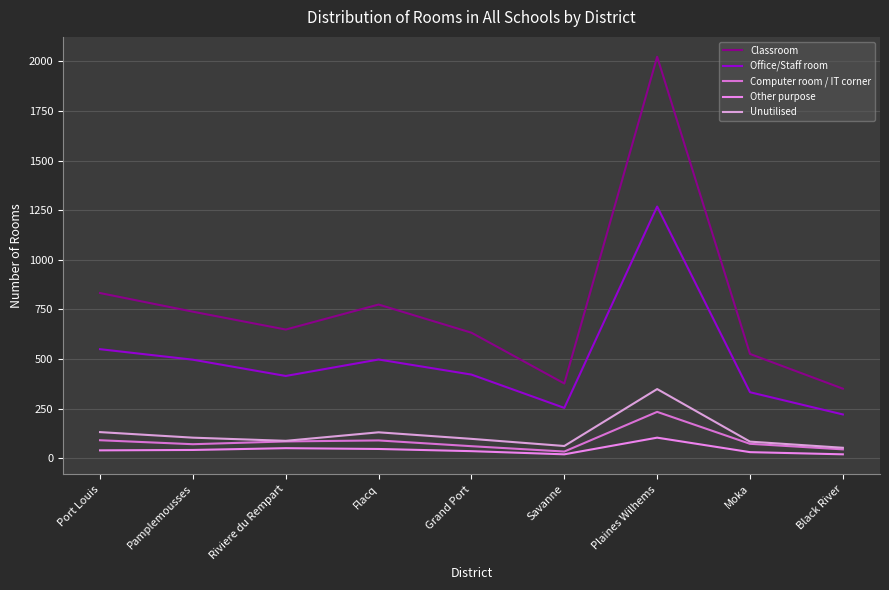

True or false: Computer room / IT corner has more than 2 points higher than both neighbors.

False